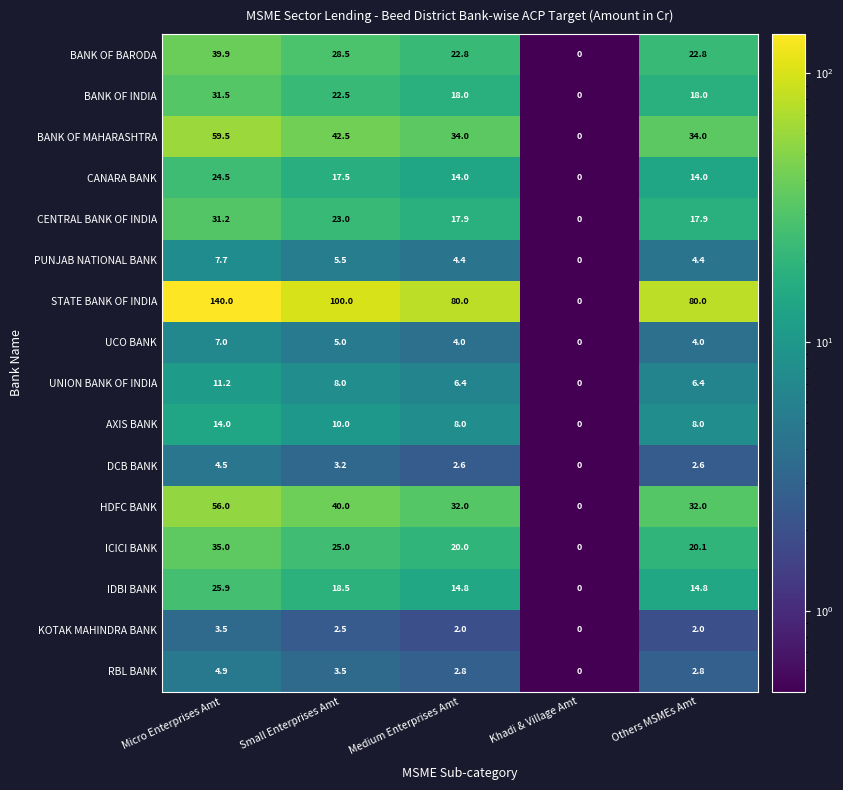

What is the smallest value displayed?

0.0